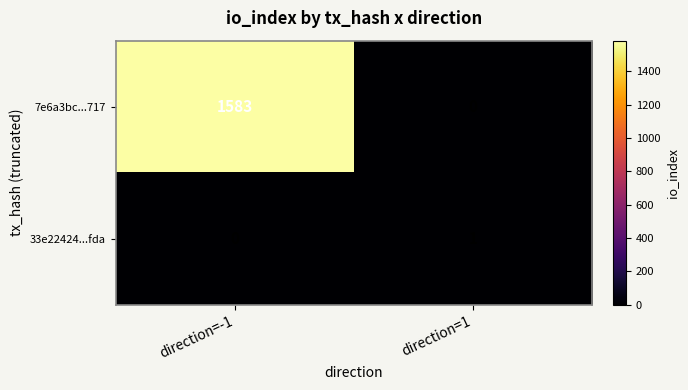

Rank the series by their maximum value, from highest to lowest.

7e6a3bc...717, 33e22424...fda